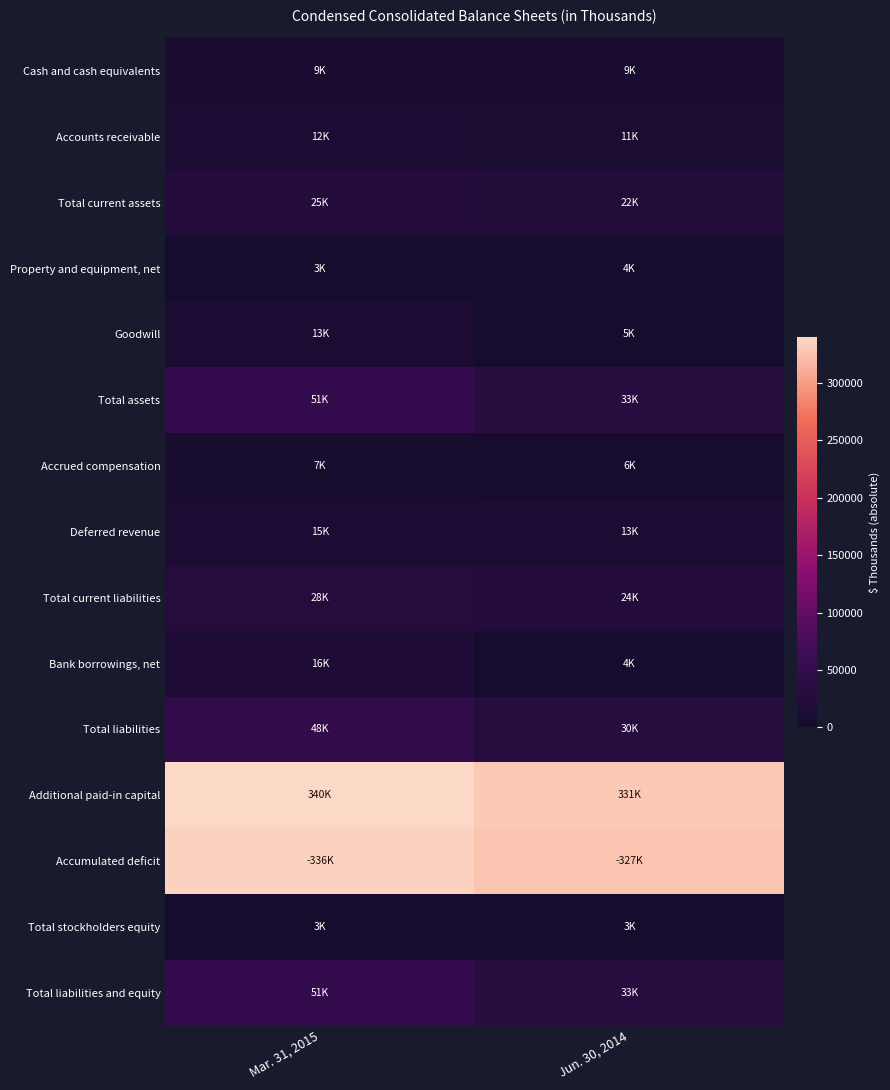

At how many categories does at least one series exceed 251877?

2